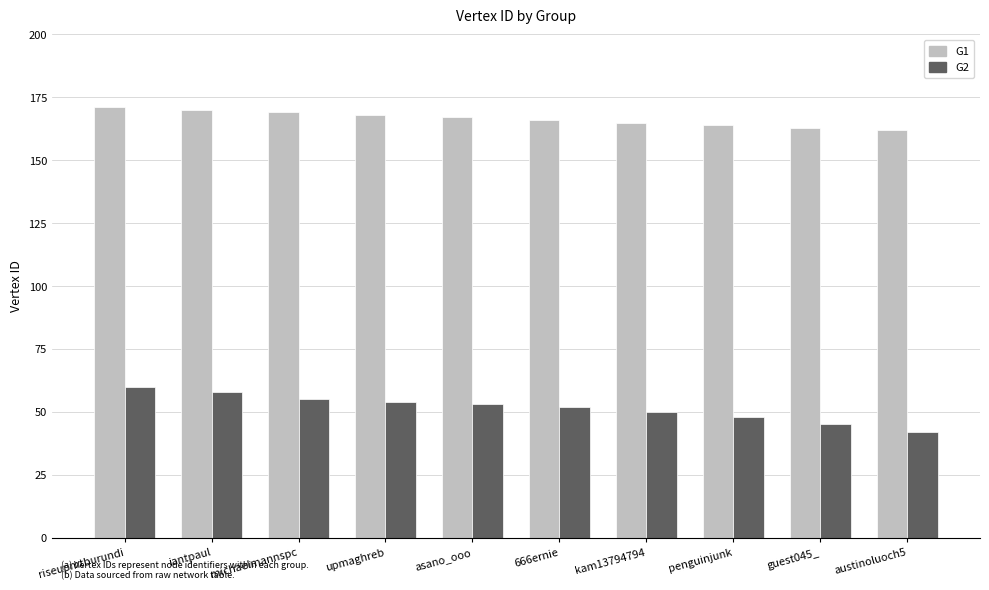

What is the difference between the G1 values at riseupmtburundi and penguinjunk?

7